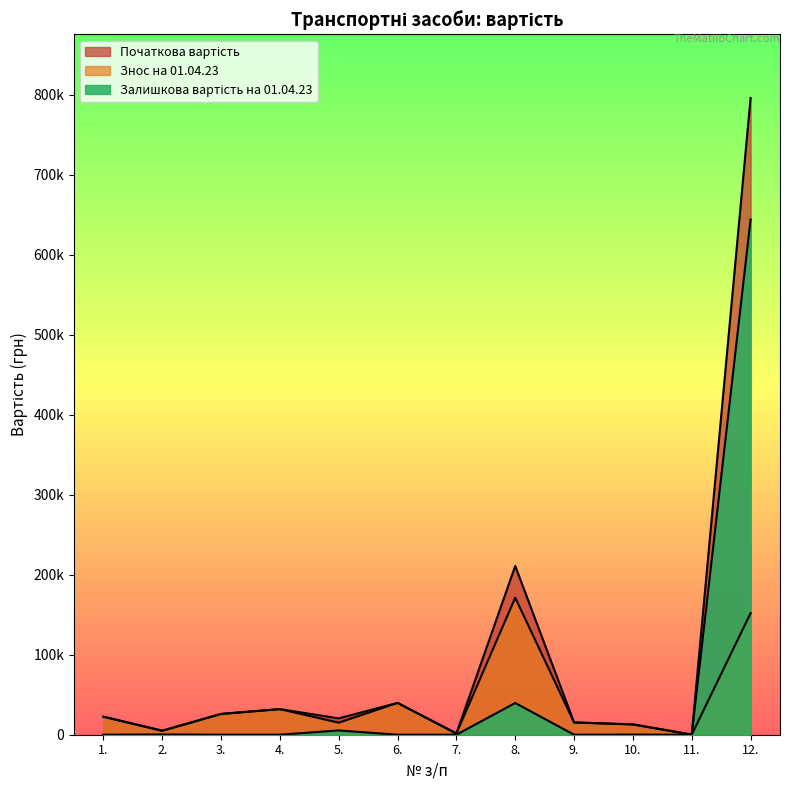

How many interior local peaks does the Знос на 01.04.23 series have?

3